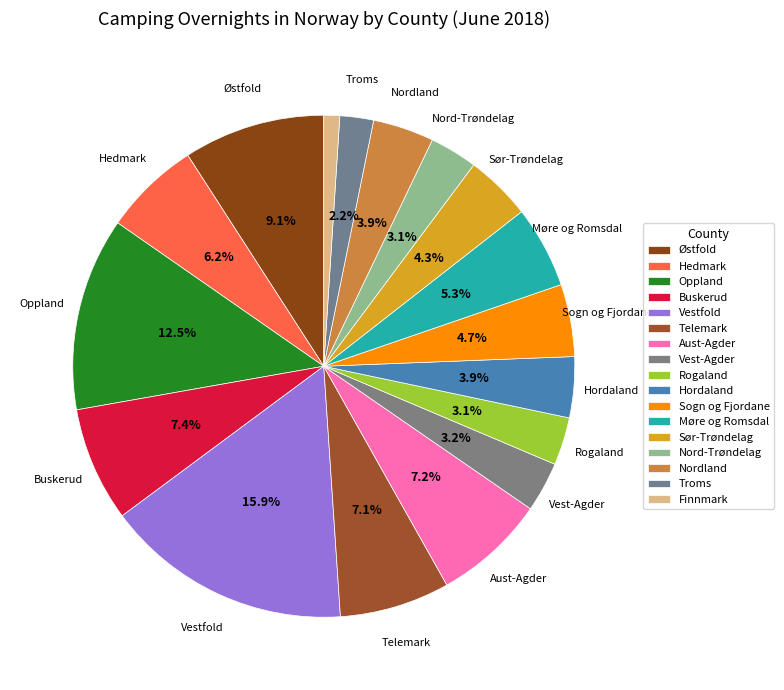

Between Nord-Trøndelag and Rogaland, which is larger?

Rogaland